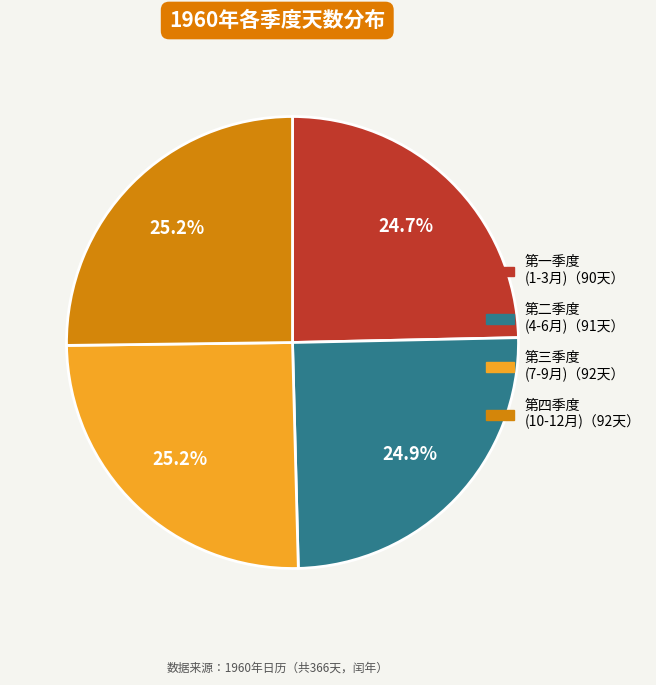

Is there a majority slice in this chart?

No